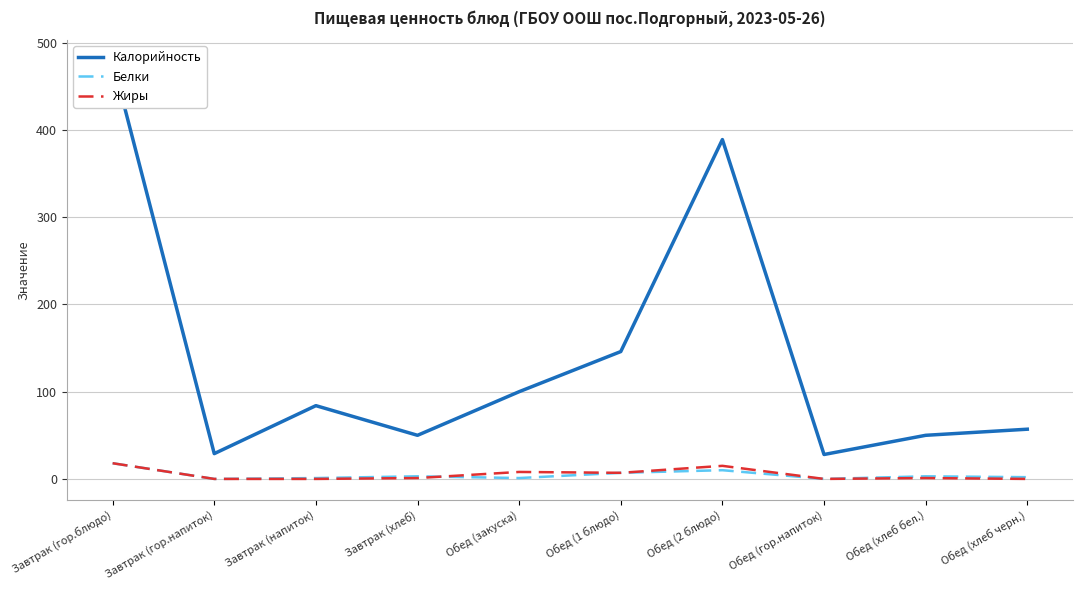

What is the difference between the Белки values at Завтрак (хлеб) and Завтрак (гор.блюдо)?

15